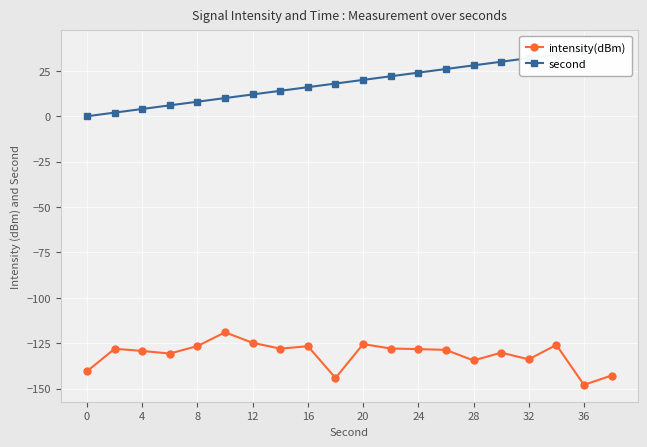

The value of intensity(dBm) at 8 is -201.7. True or false?

False